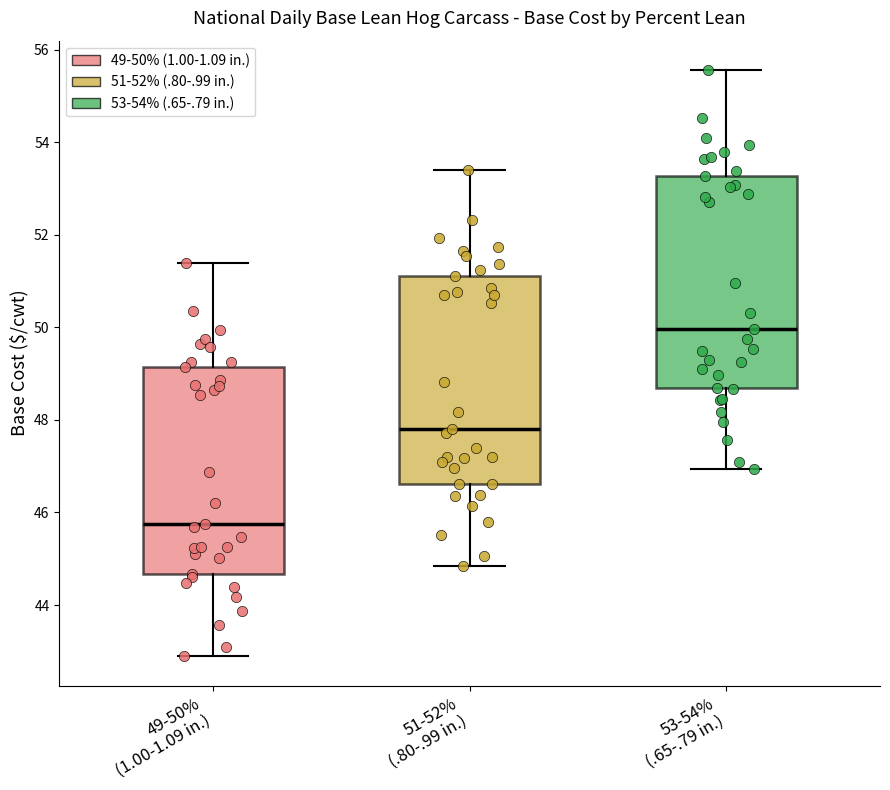

Reading left to right, transcribe this box plot: for each box, give where its median line is, the range the box spans, and where its two whiskers end, as read against the y-axis. The values are not printed on the chart, so give them approximately, as read against the axis.

49-50% (1.00-1.09 in.): median 45.8, box 44.6 to 49.2, whiskers 42.8 to 51.4
51-52% (.80-.99 in.): median 47.8, box 46.6 to 51.2, whiskers 44.8 to 53.4
53-54% (.65-.79 in.): median 50.0, box 48.6 to 53.2, whiskers 47.0 to 55.6